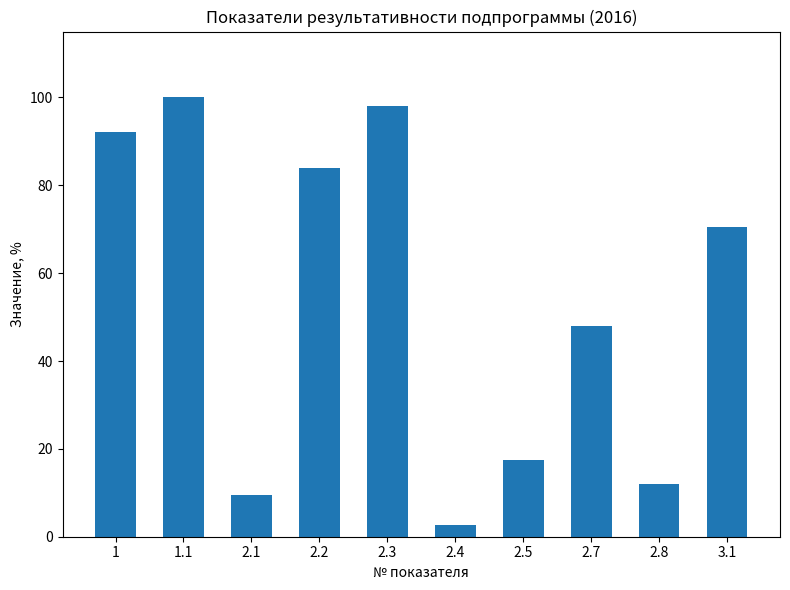

List the labels in order of value, smallest first.

2.4, 2.1, 2.8, 2.5, 2.7, 3.1, 2.2, 1, 2.3, 1.1